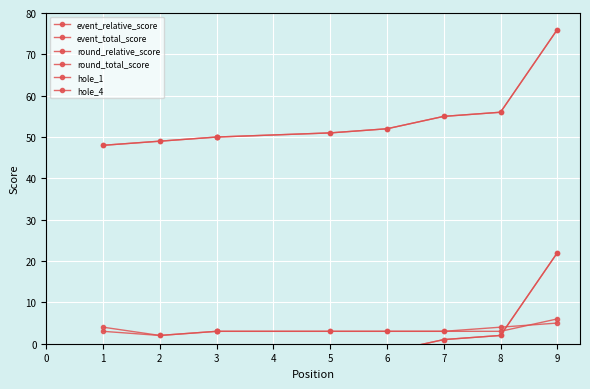

How many data points in hole_4 are less than 3?

1